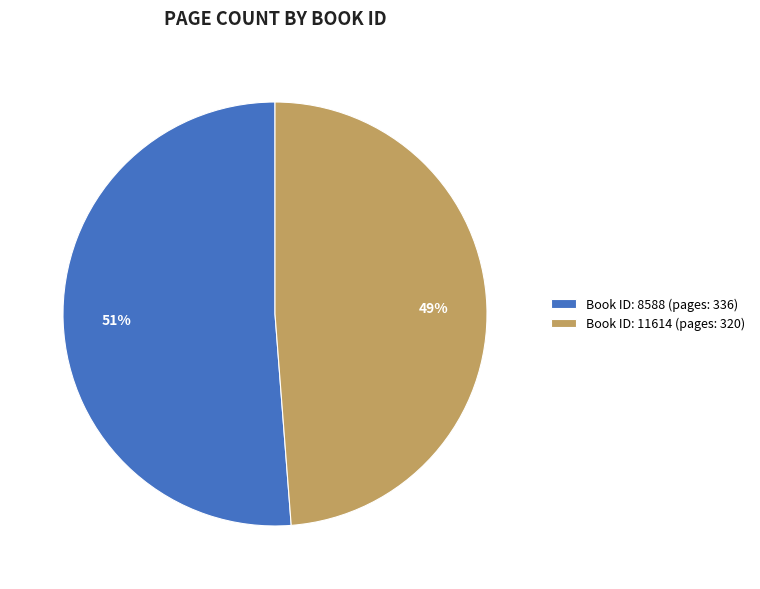

Combined, do Book ID: 11614 (pages: 320) and Book ID: 8588 (pages: 336) account for over 50%?

Yes